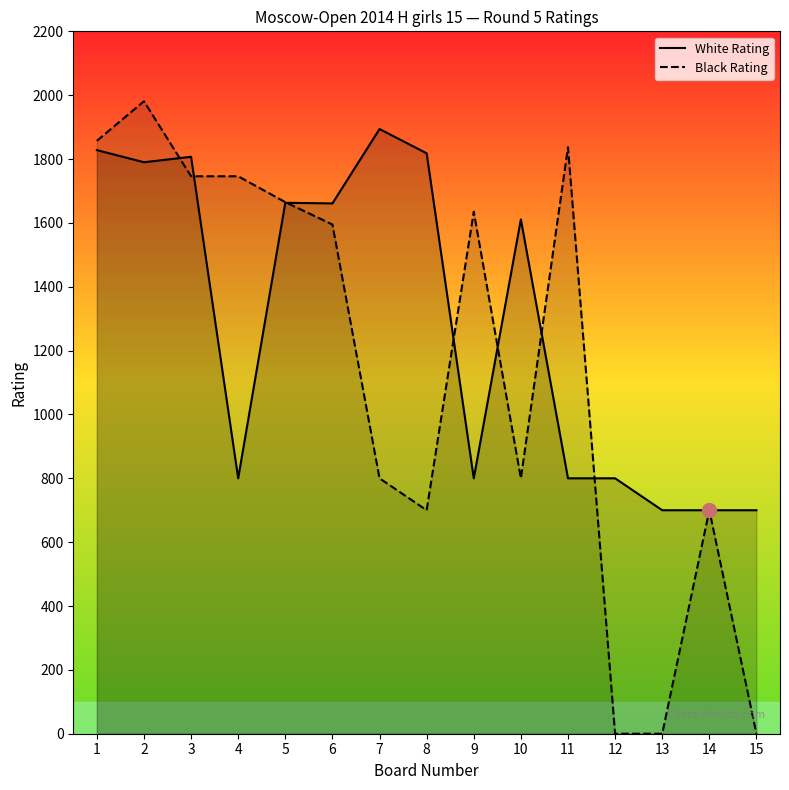

Which category has the lowest value in the Black Rating series?

12